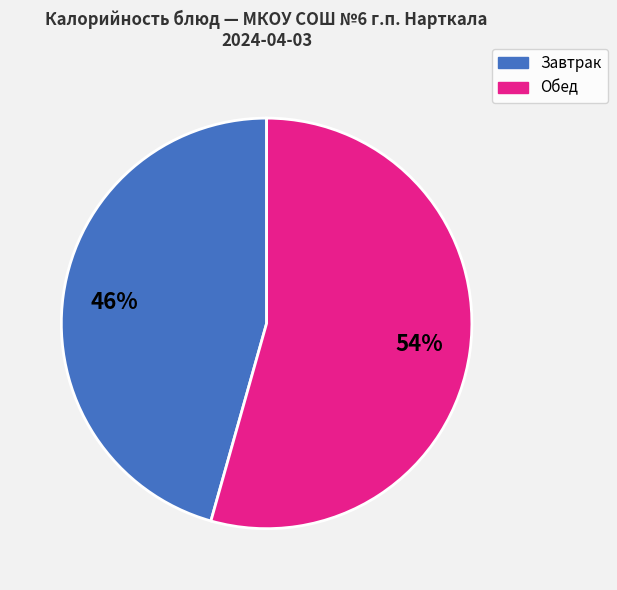

To the nearest percent, what is the average slice percentage?

50%